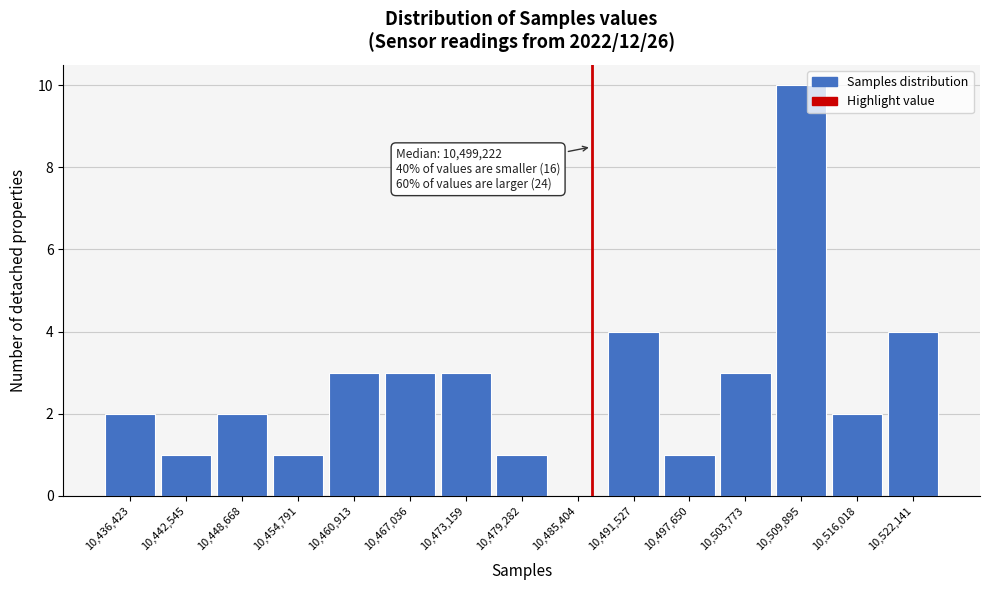

Reading left to right, what are all the values shown in this chart?

10,436,423=2	10,442,545=1	10,448,668=2	10,454,791=1	10,460,913=3	10,467,036=3	10,473,159=3	10,479,282=1	10,485,404=0	10,491,527=4	10,497,650=1	10,503,773=3	10,509,895=10	10,516,018=2	10,522,141=4